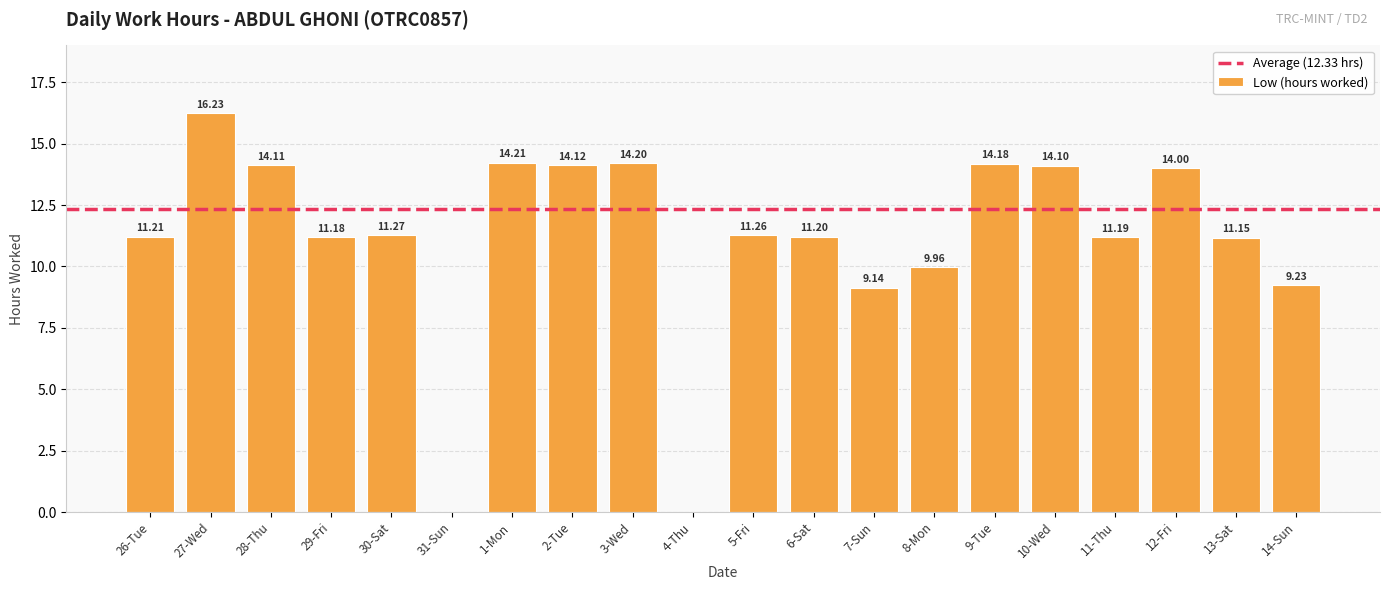

What is the sum of the values at 6-Sat and 11-Thu?

22.4